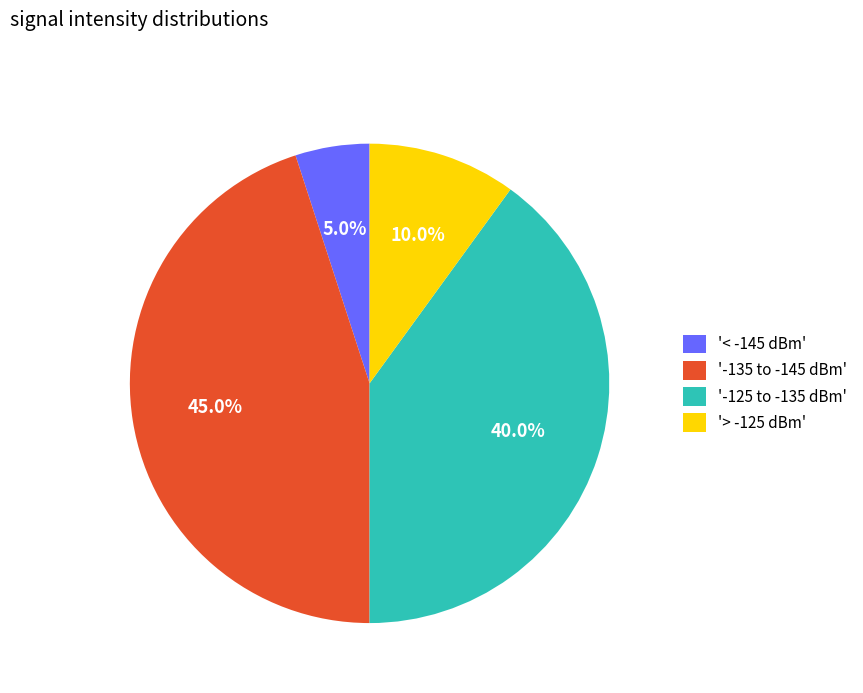

Rank the categories by value from highest to lowest.

'-135 to -145 dBm', '-125 to -135 dBm', '> -125 dBm', '< -145 dBm'